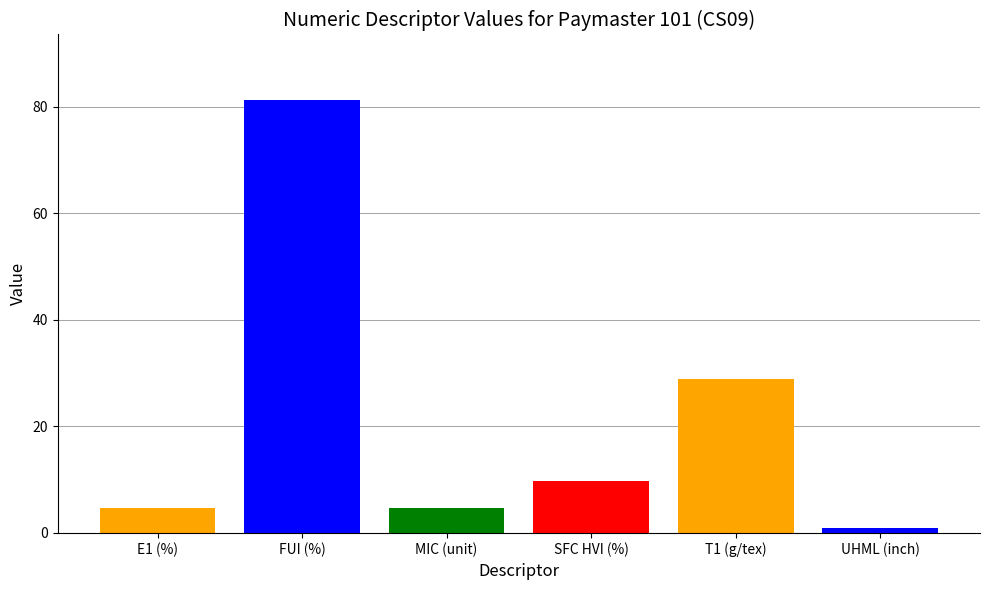

What is the label of the 2nd bar from the right?

T1 (g/tex)